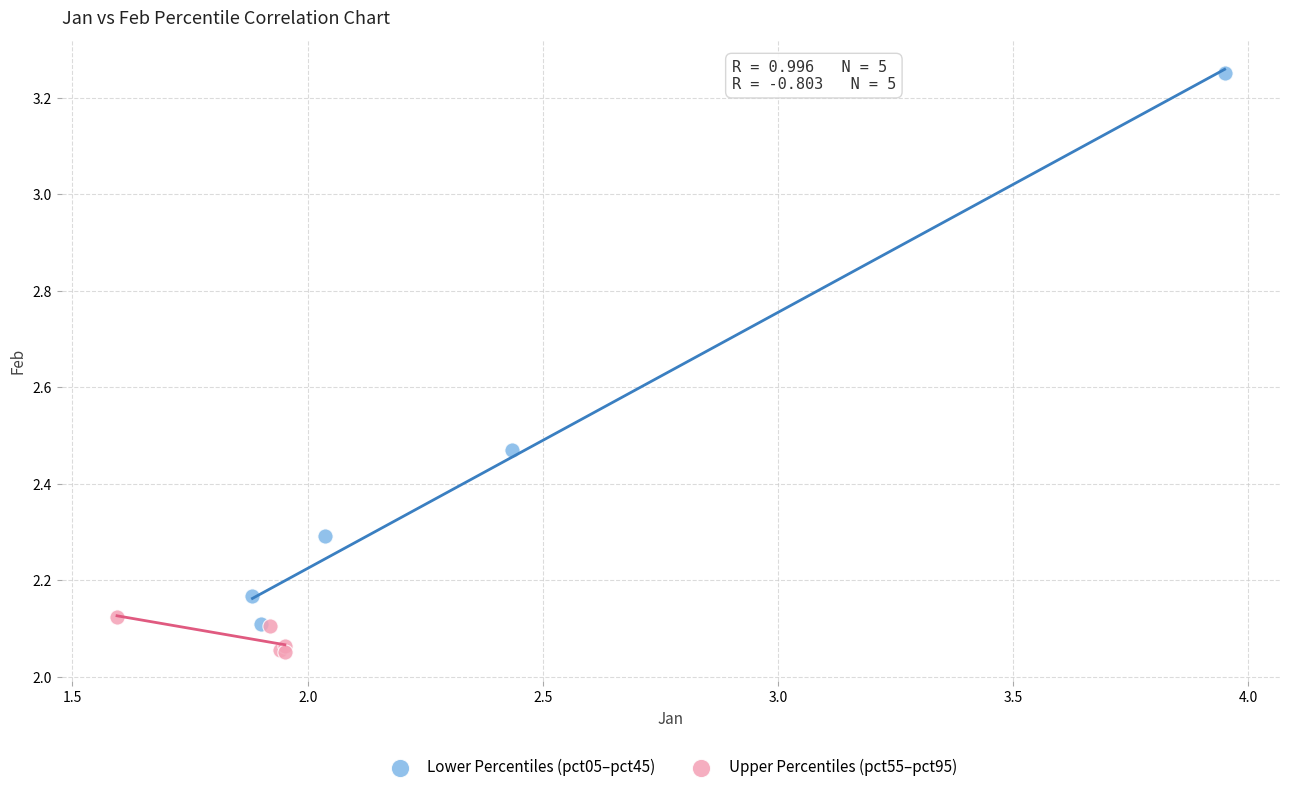

Which series contains the lowest Y value?

Upper Percentiles (pct55–pct95)